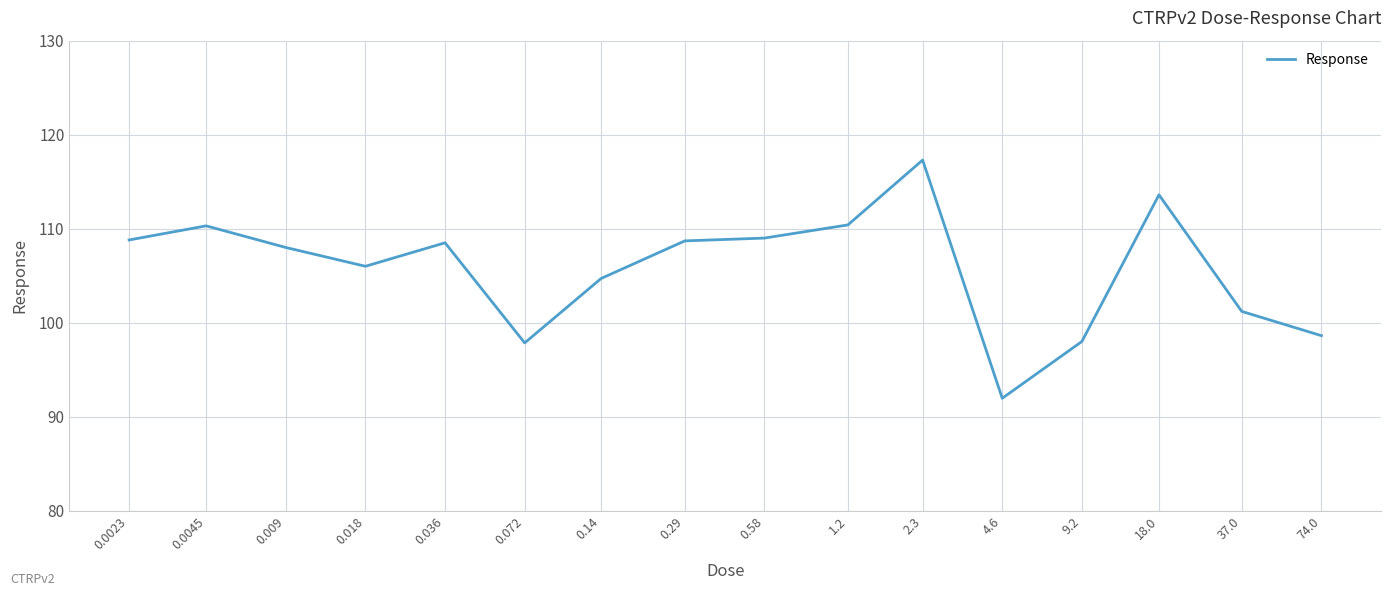

What is the difference between the maximum and minimum values?

25.3